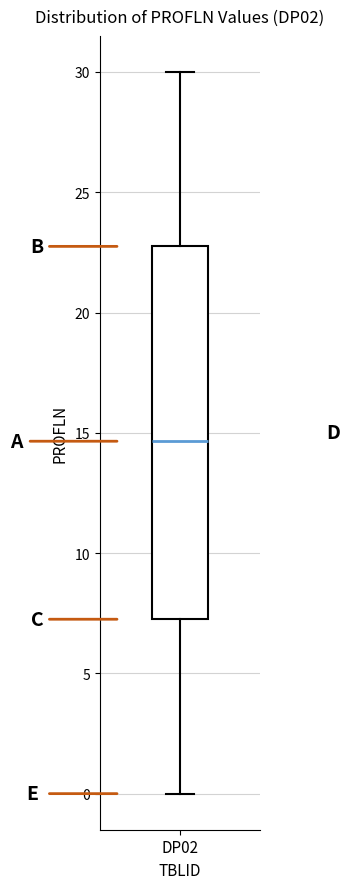

Read this box plot against the y-axis: the position of the median line, the range covered by the box, and the ends of both whiskers. The values are not printed on the chart, so give them approximately, as read against the axis.

median 14.5, box 7.5 to 23.0, whiskers 0.0 to 30.0